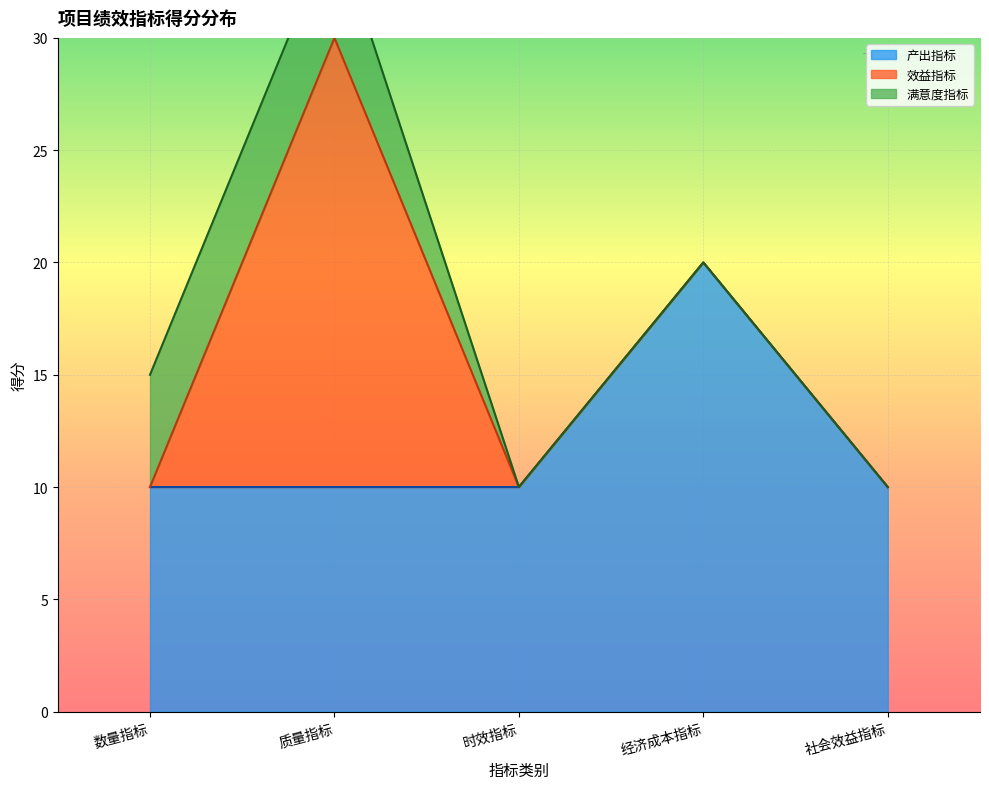

What is the label of the 5th point from the right?

数量指标